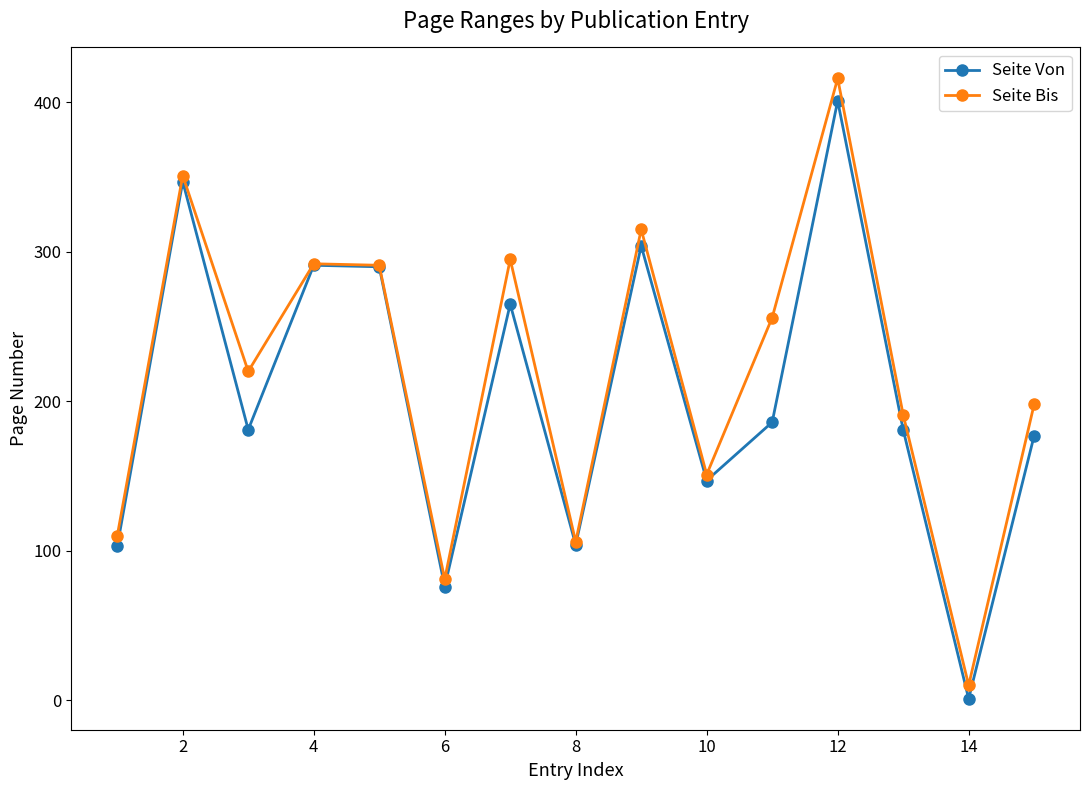

At how many categories does at least one series exceed 57?

14